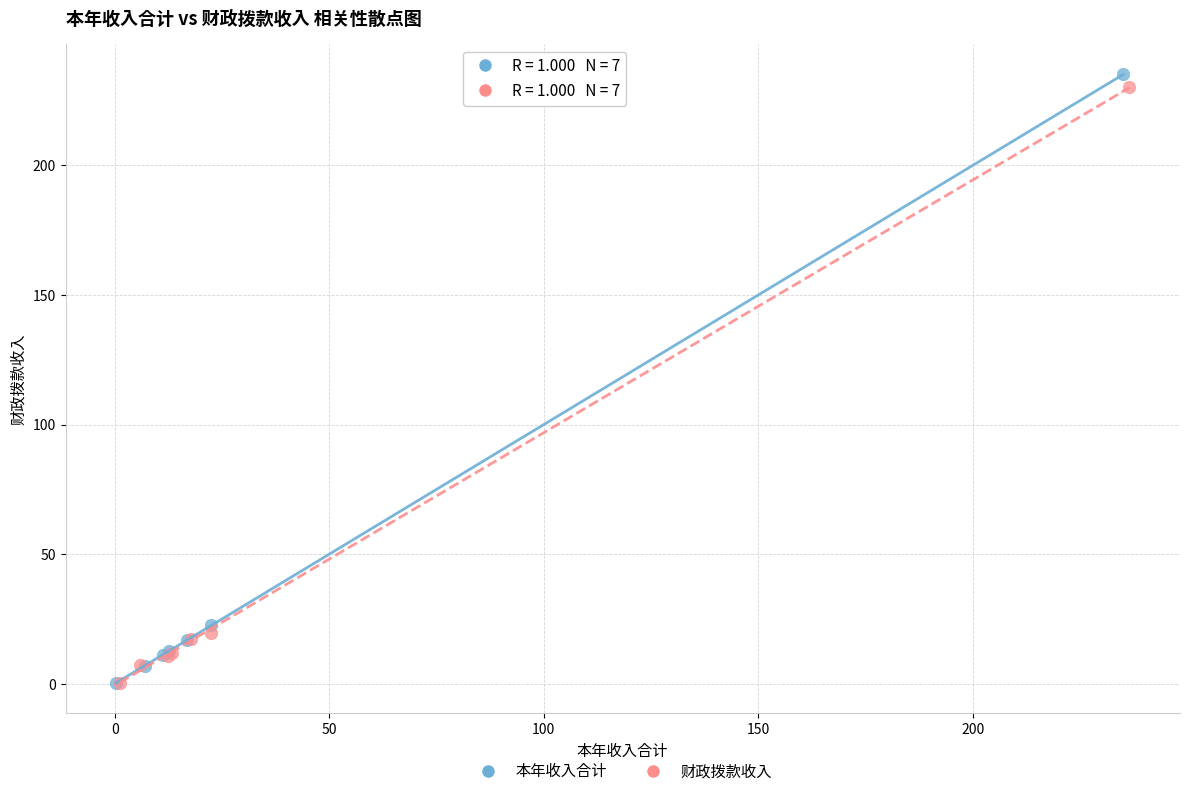

Which series has the widest spread of Y values?

本年收入合计